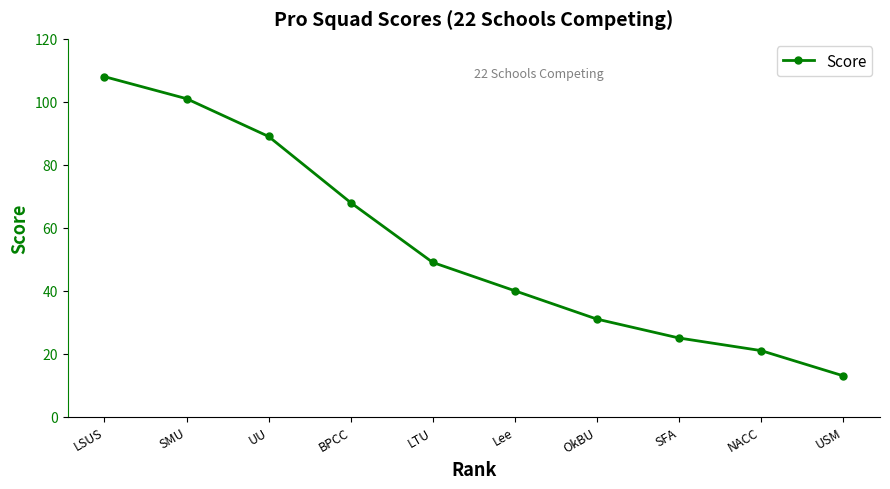

Does the chart display data point markers on the line(s)?

Yes